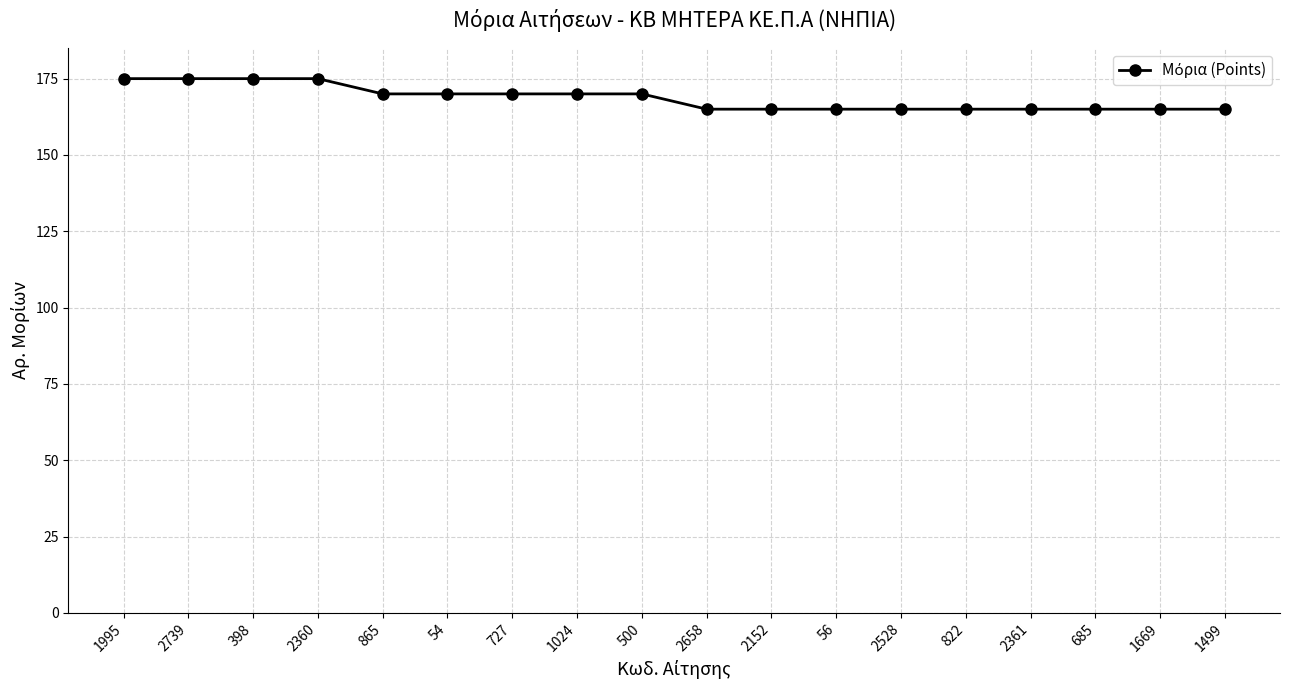

What is the difference between the values at 2360 and 2152?

10